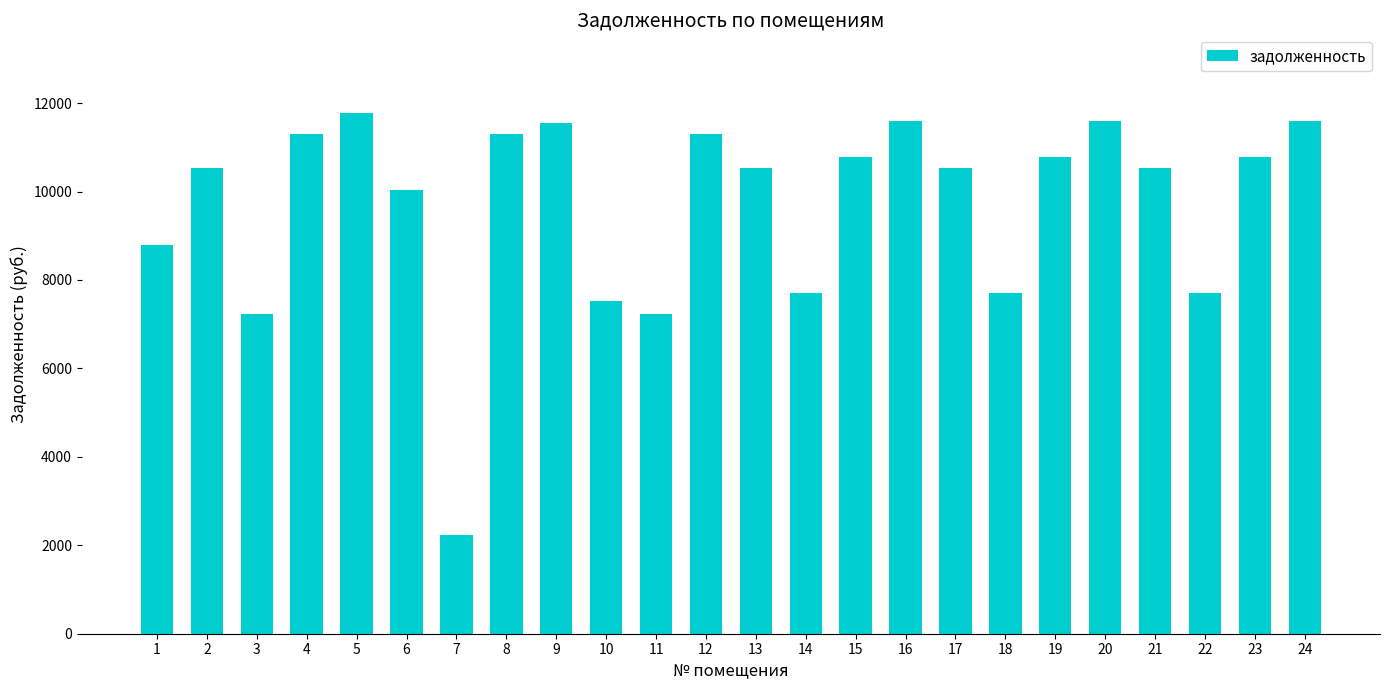

The value at 21 is 10534.0. True or false?

True